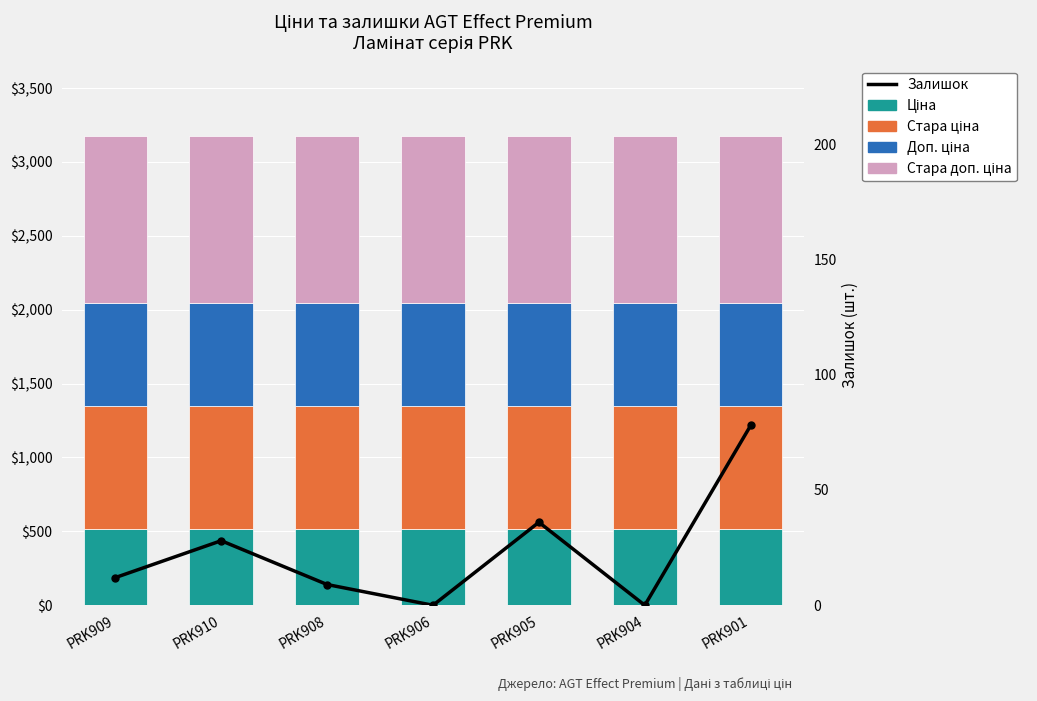

Reading left to right, what are all the values shown in this chart?

Ціна: 515.8	515.8	515.8	515.8	515.8	515.8	515.8
Стара ціна: 832.4	832.4	832.4	832.4	832.4	832.4	832.4
Доп. ціна: 699.0	699.0	699.0	699.0	699.0	699.0	699.0
Стара доп. ціна: 1128.0	1128.0	1128.0	1128.0	1128.0	1128.0	1128.0
Залишок: 12.0	28.0	9.0	0.0	36.0	0.0	78.0